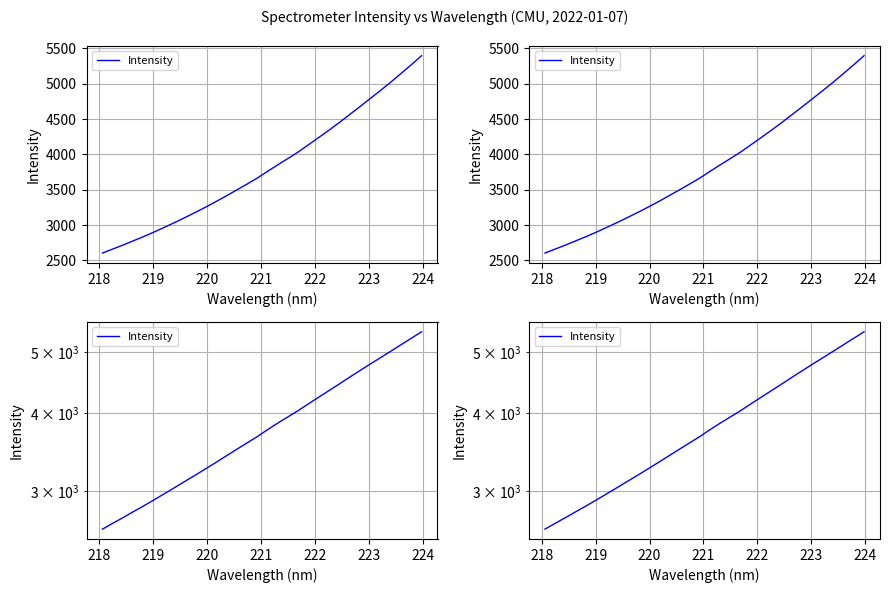

How many categories are shown in the chart?

32